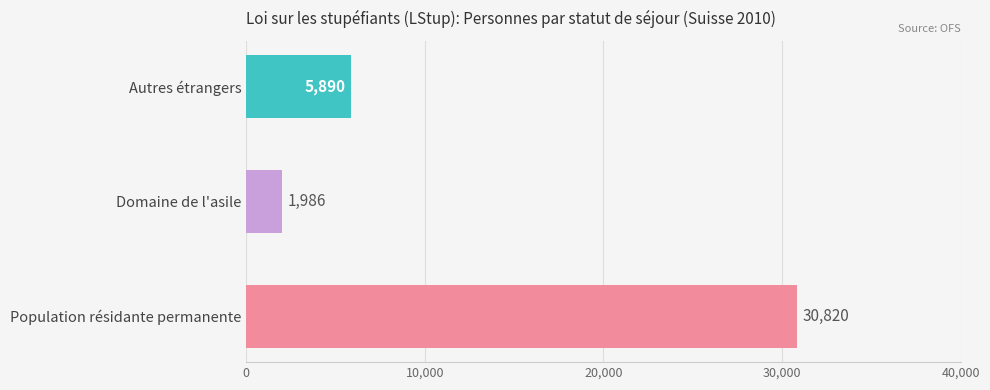

What is the ratio of the value at Autres étrangers to the value at Domaine de l'asile?

3.0